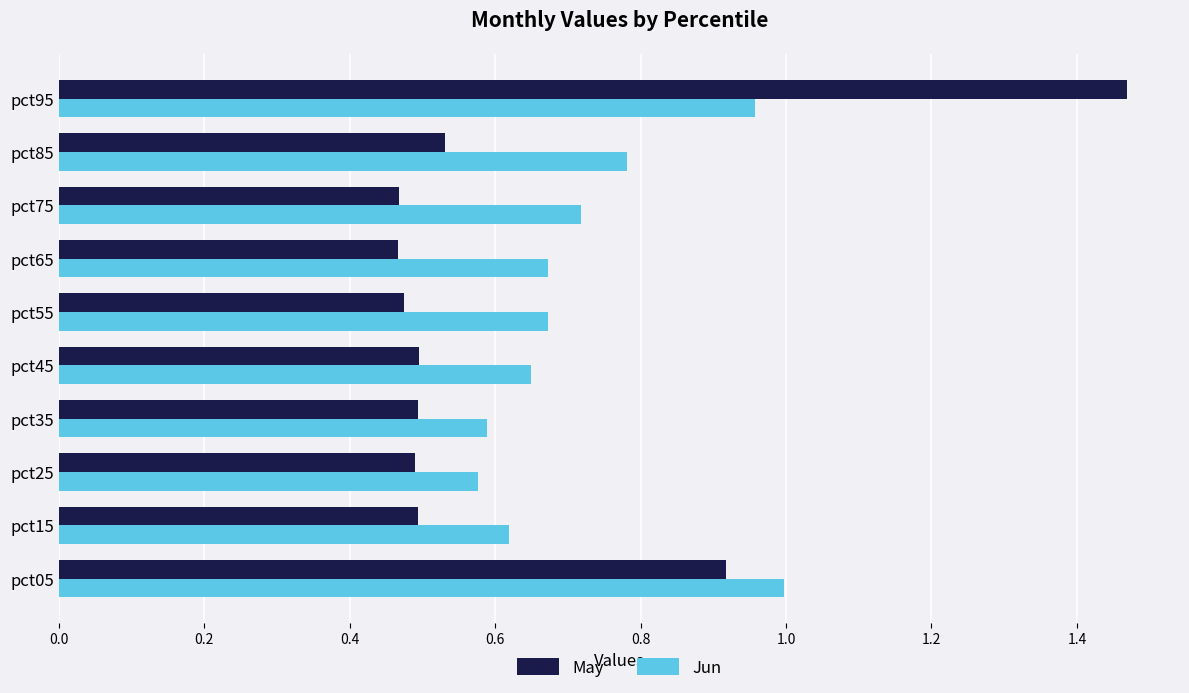

Which category has the highest value across all series?

pct95